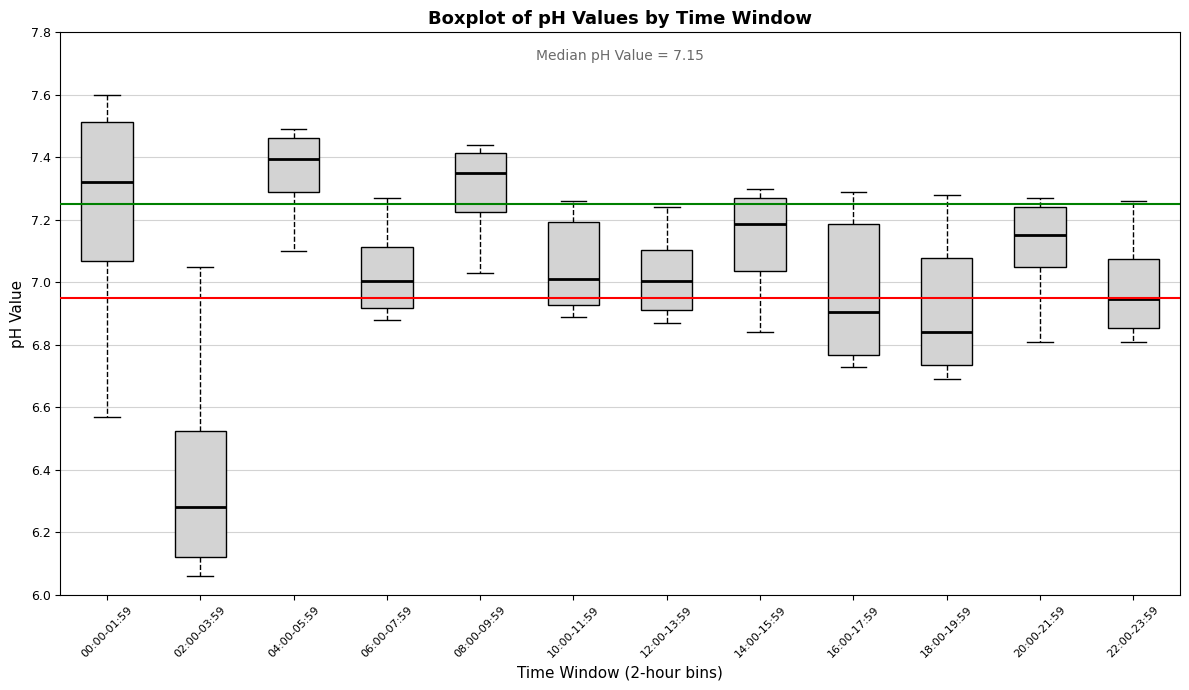

Comparing the boxes themselves (not the whiskers), which one is the tallest?

00:00-01:59